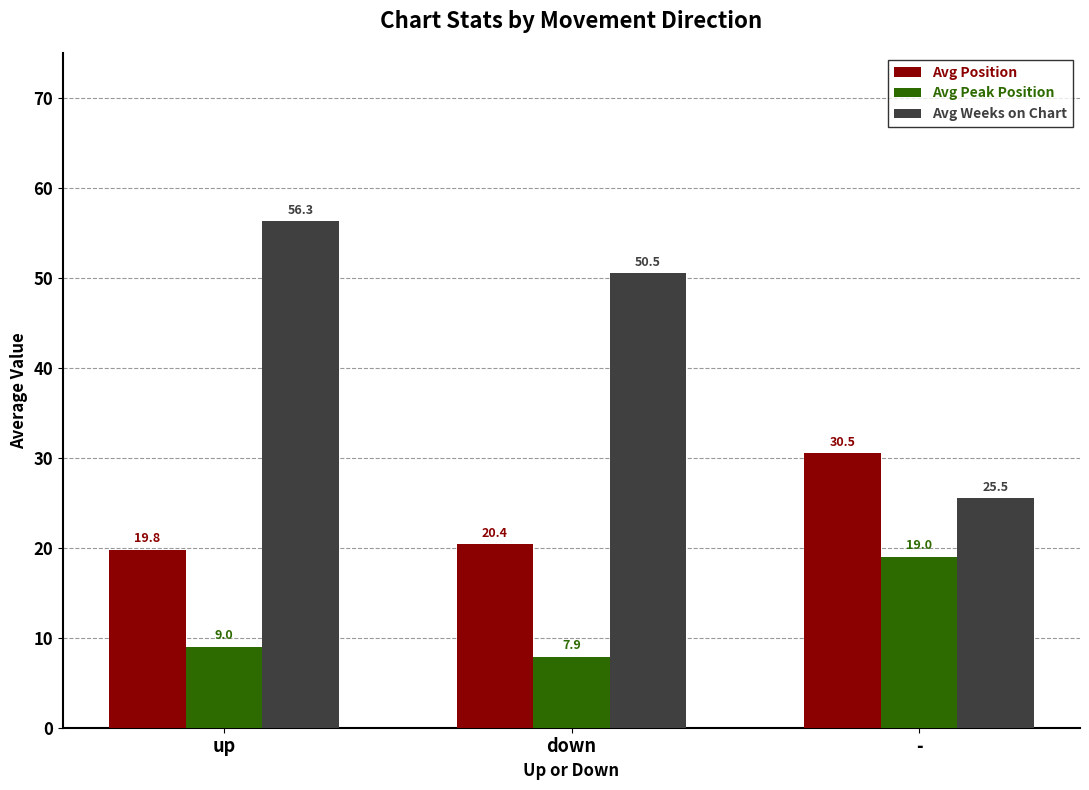

What is the approximate value of Avg Peak Position at down?

7.9